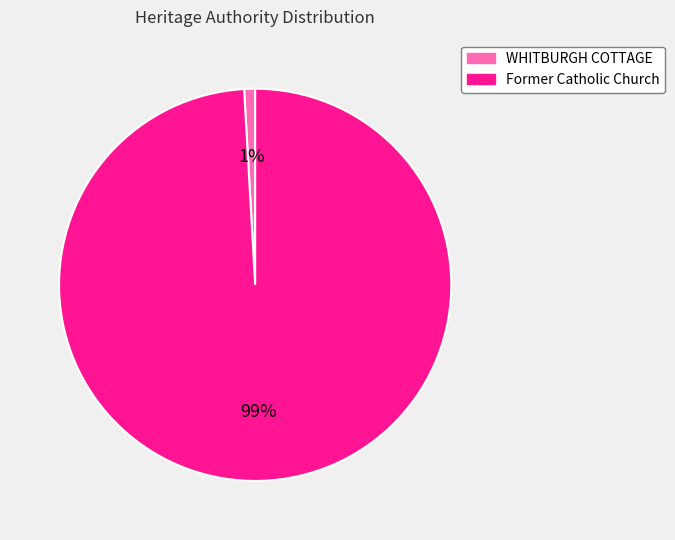

Which category has the smallest portion of the pie?

WHITBURGH COTTAGE